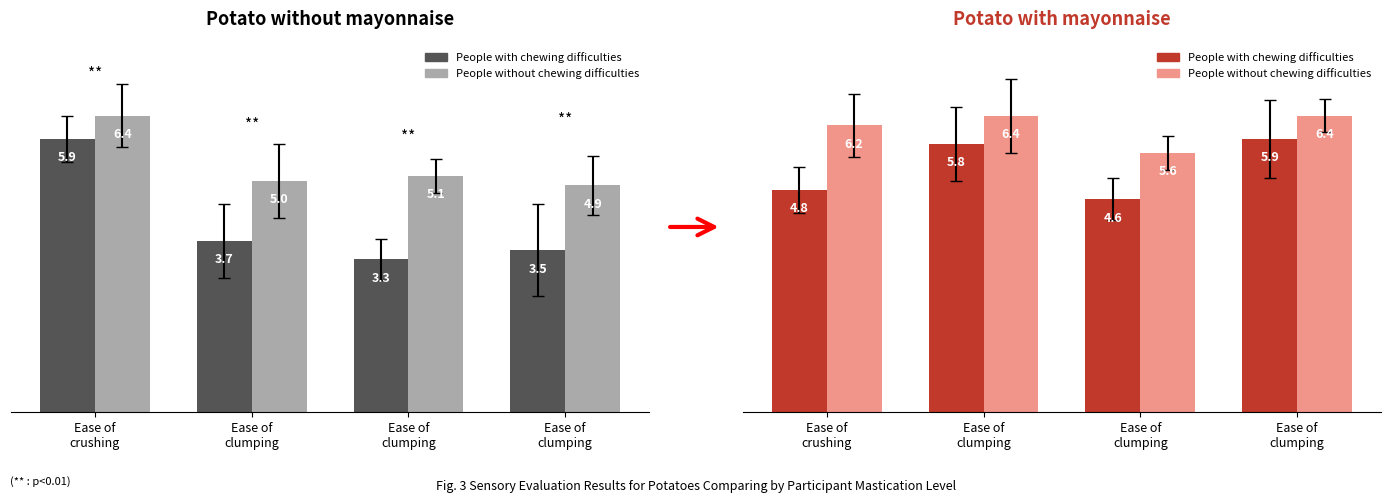

List the series in order of their peak value, highest first.

People without chewing difficulties, People with chewing difficulties